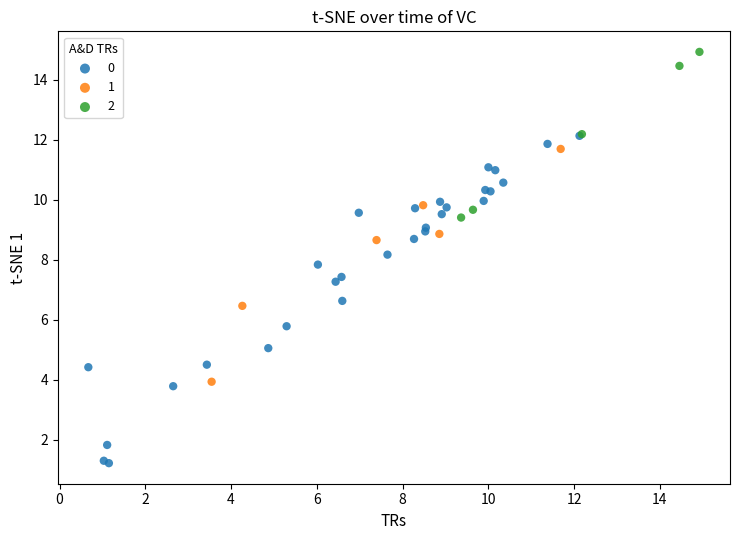

What are all the series names shown in the legend?

0, 1, 2